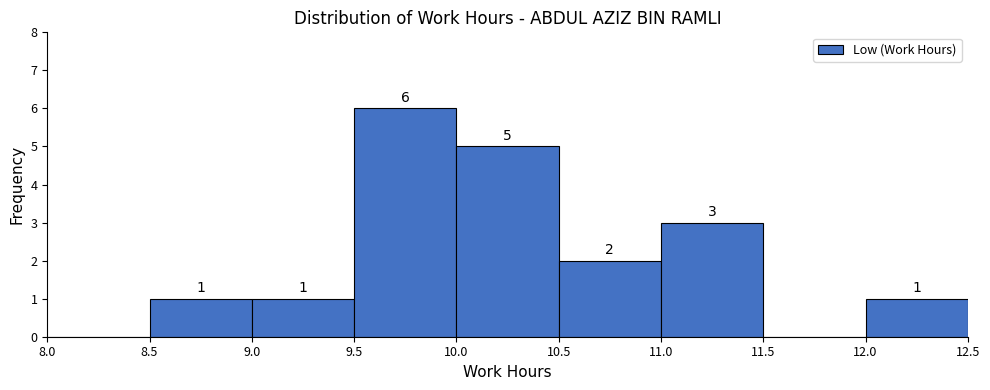

Over which range of the x-axis is the bar tallest?

9.5 to 10.0